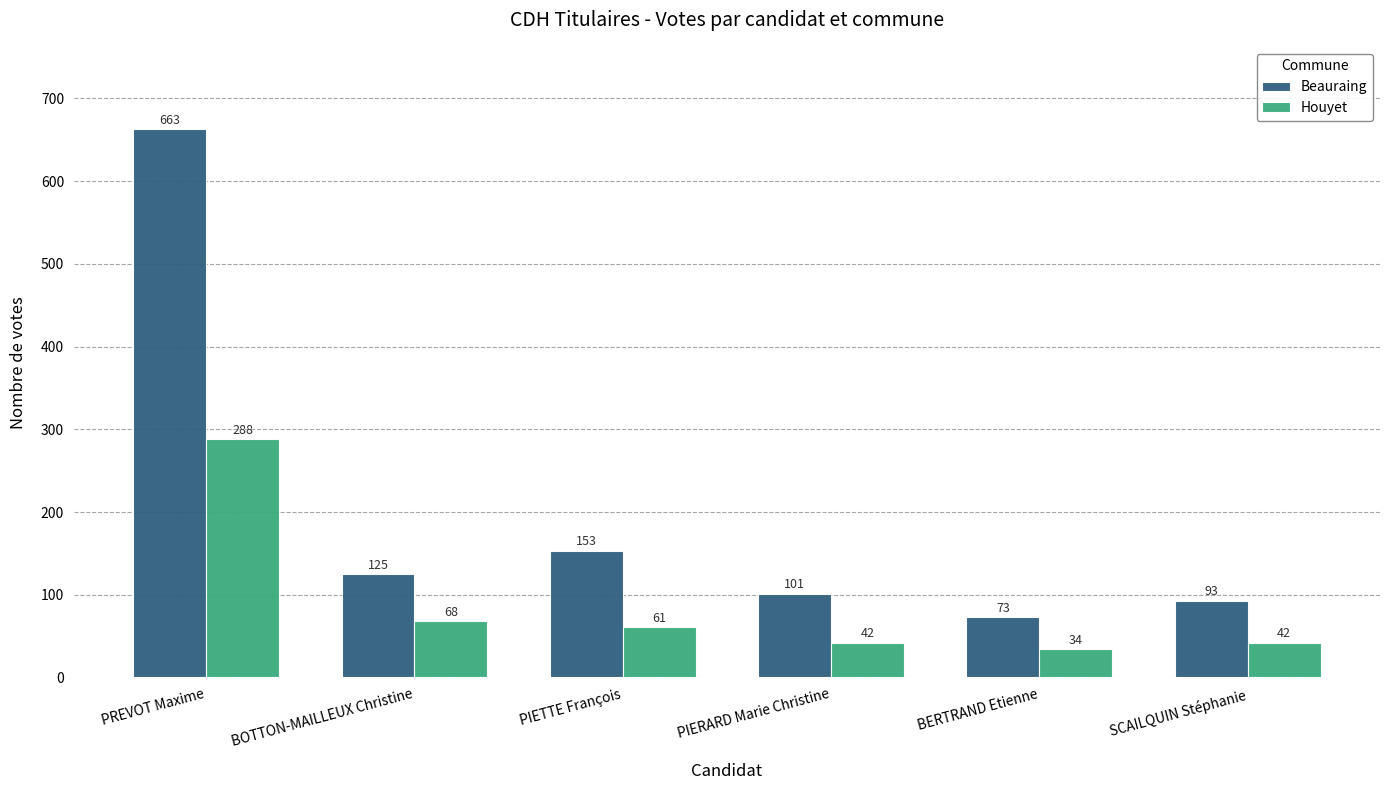

Which series has the largest total across all categories?

Beauraing